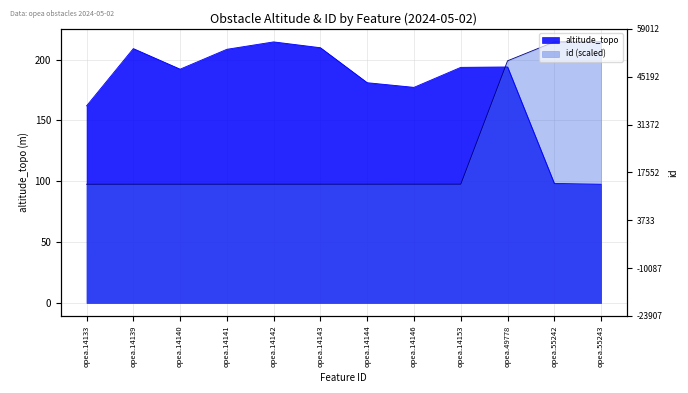

What is the spread (max minus min) of values at opea.14146?

79.6